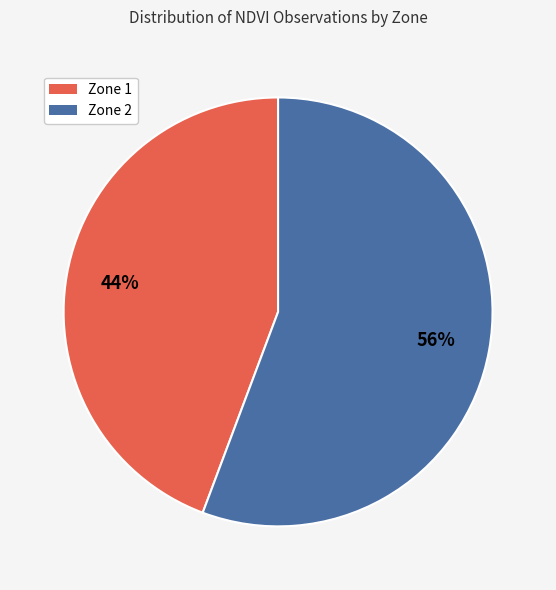

Does Zone 1 represent more than half of the total?

No